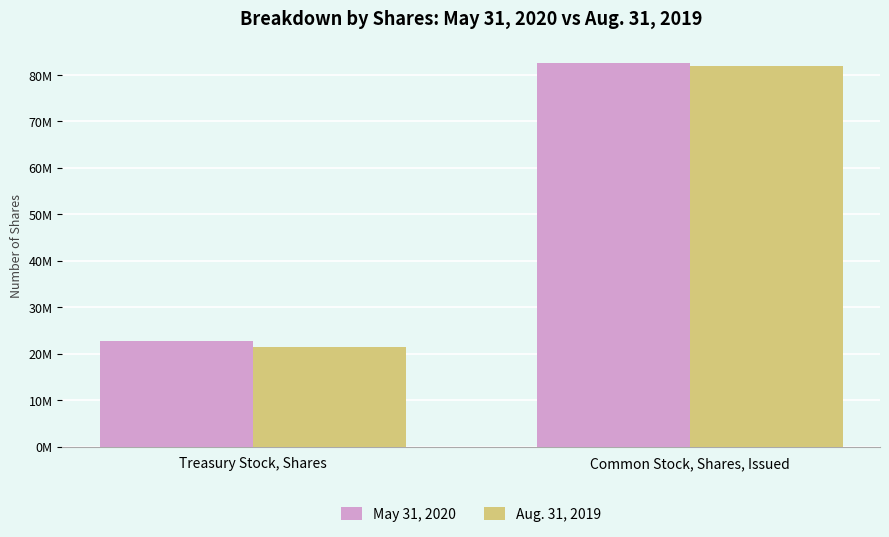

Which series changed the most between Treasury Stock, Shares and Common Stock, Shares, Issued?

Aug. 31, 2019